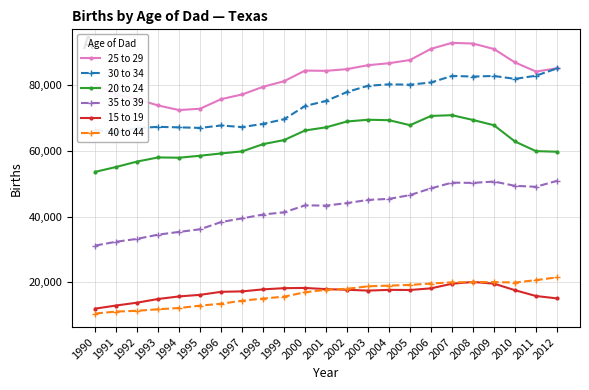

How many categories are shown in the chart?

23